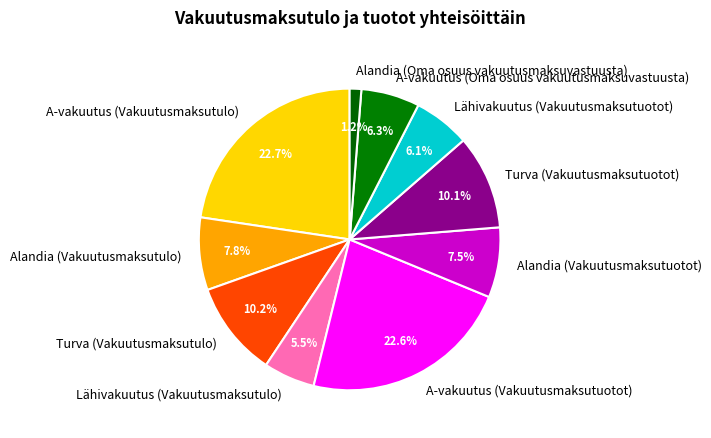

To the nearest percent, what percentage of the pie is A-vakuutus (Vakuutusmaksutulo)?

23%